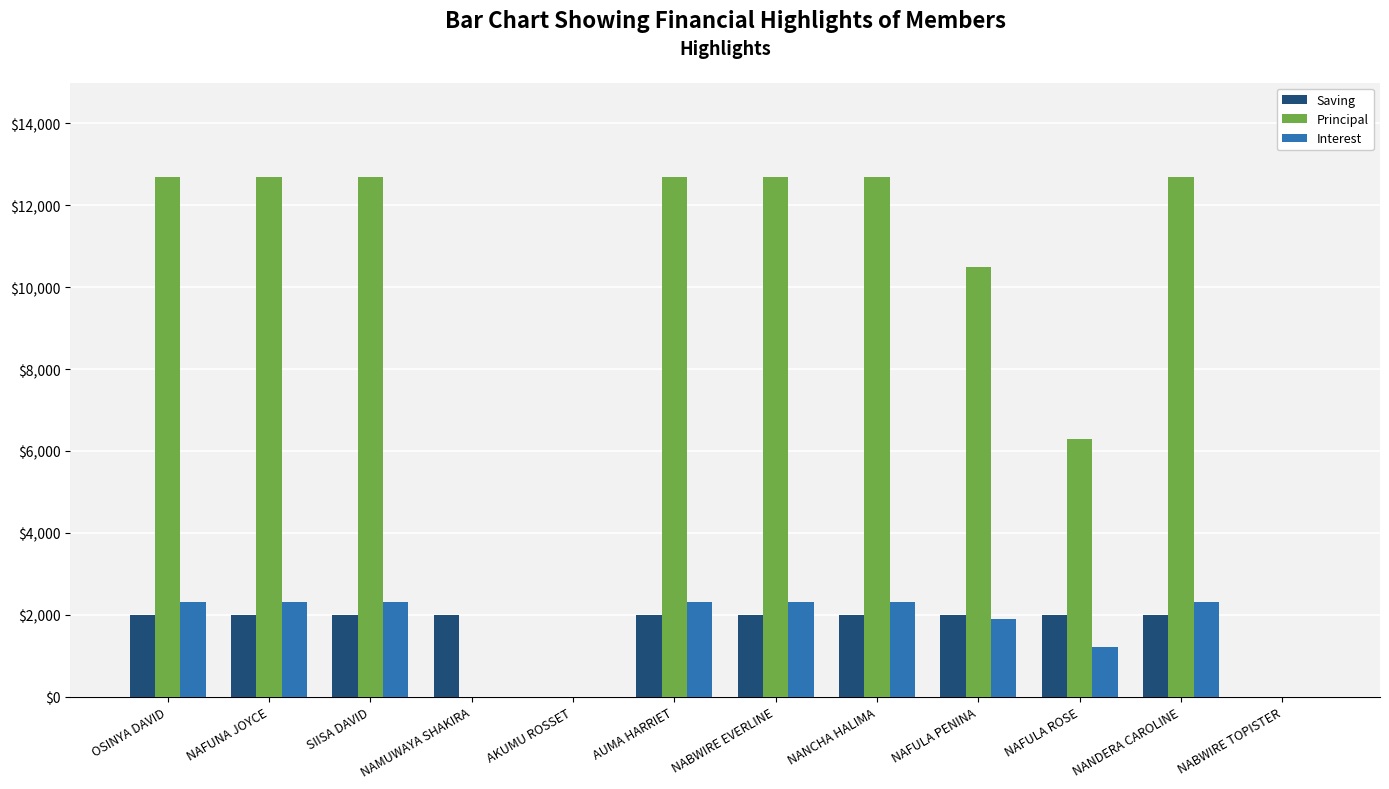

What is the average value of the Saving series?

1667